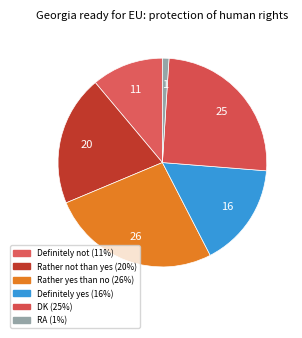

To the nearest percent, what percentage of the pie is DK?

25%